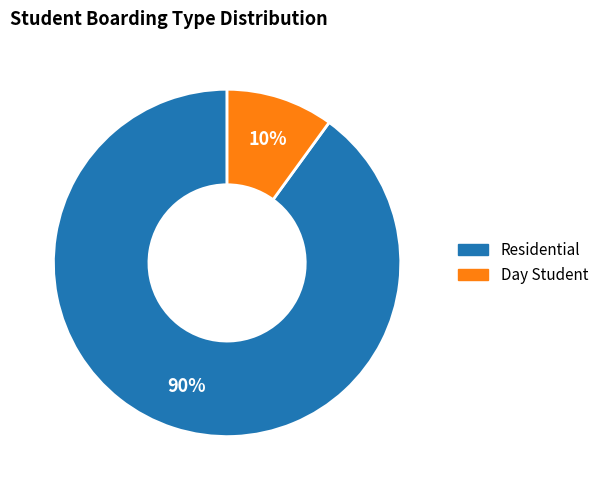

To the nearest percent, what is the average slice percentage?

50%